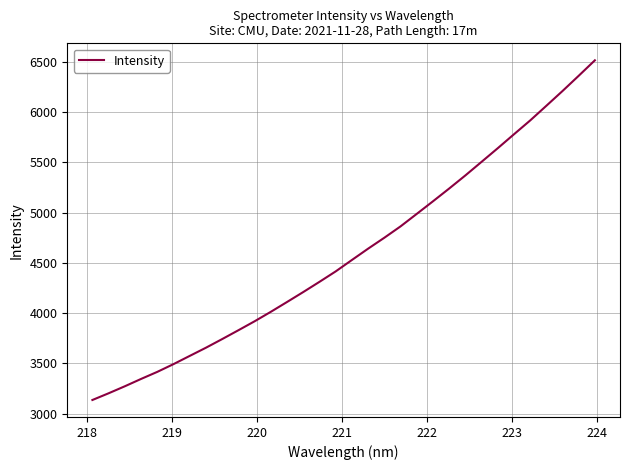

Does the chart have visible grid lines?

Yes